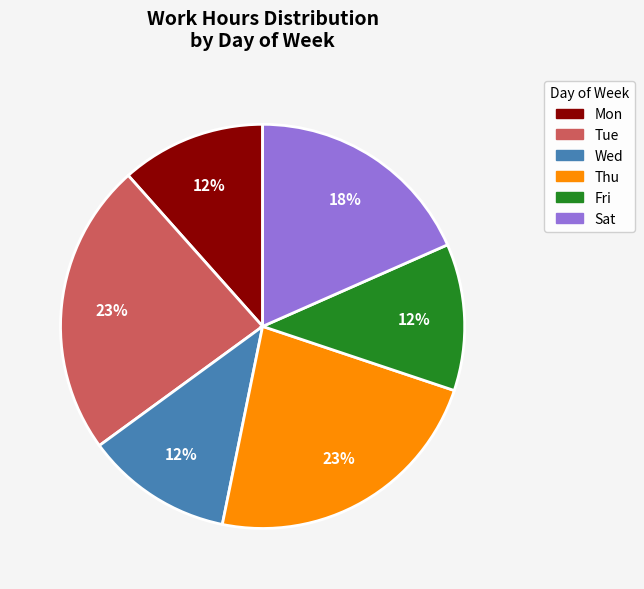

Is there any slice that represents more than half of the pie?

No